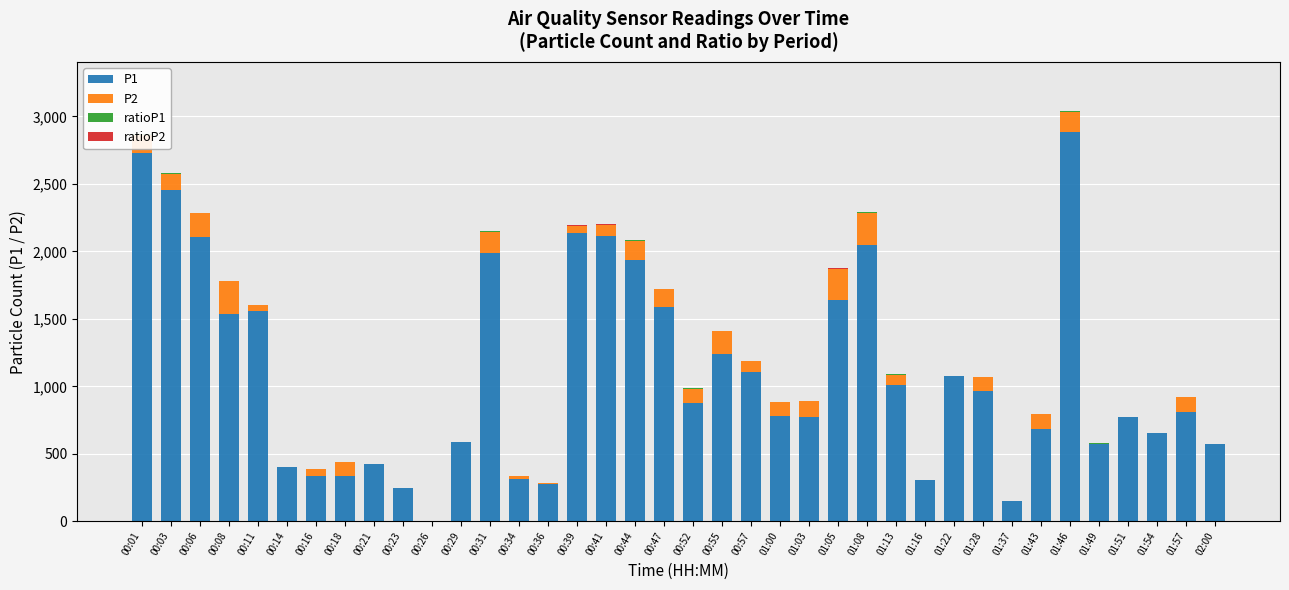

At which label does P1 reach its peak?

01:46